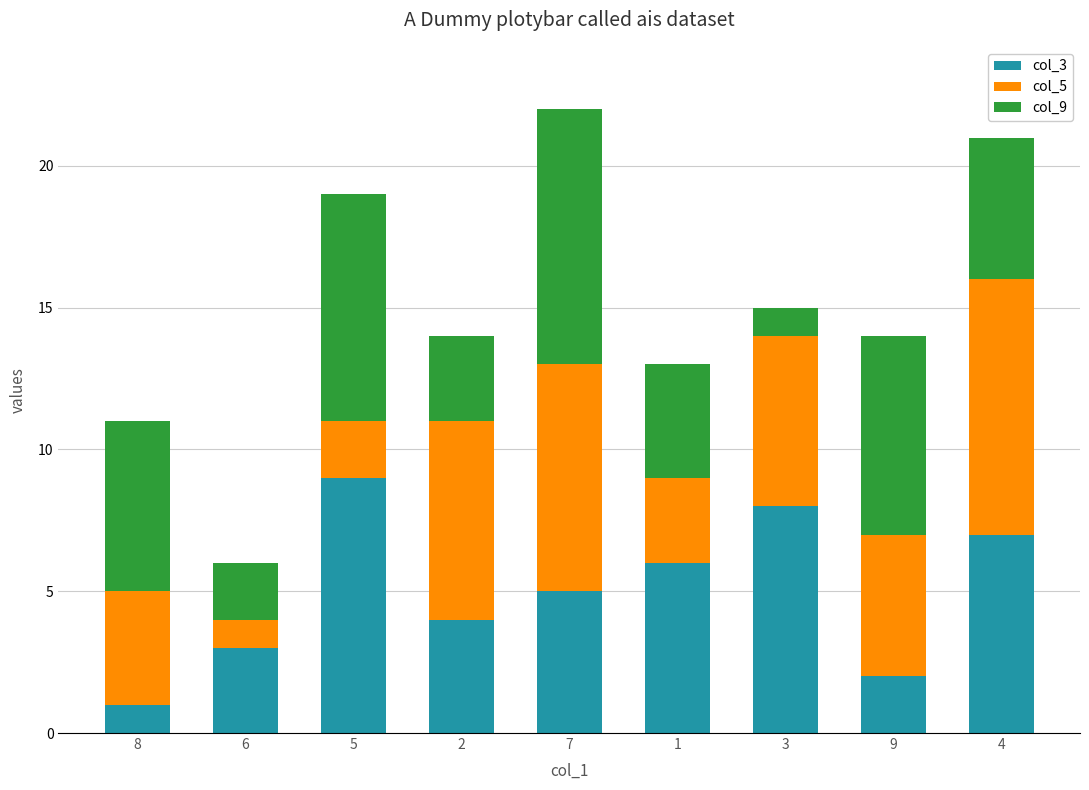

The value of col_3 at 7 is 2. True or false?

False